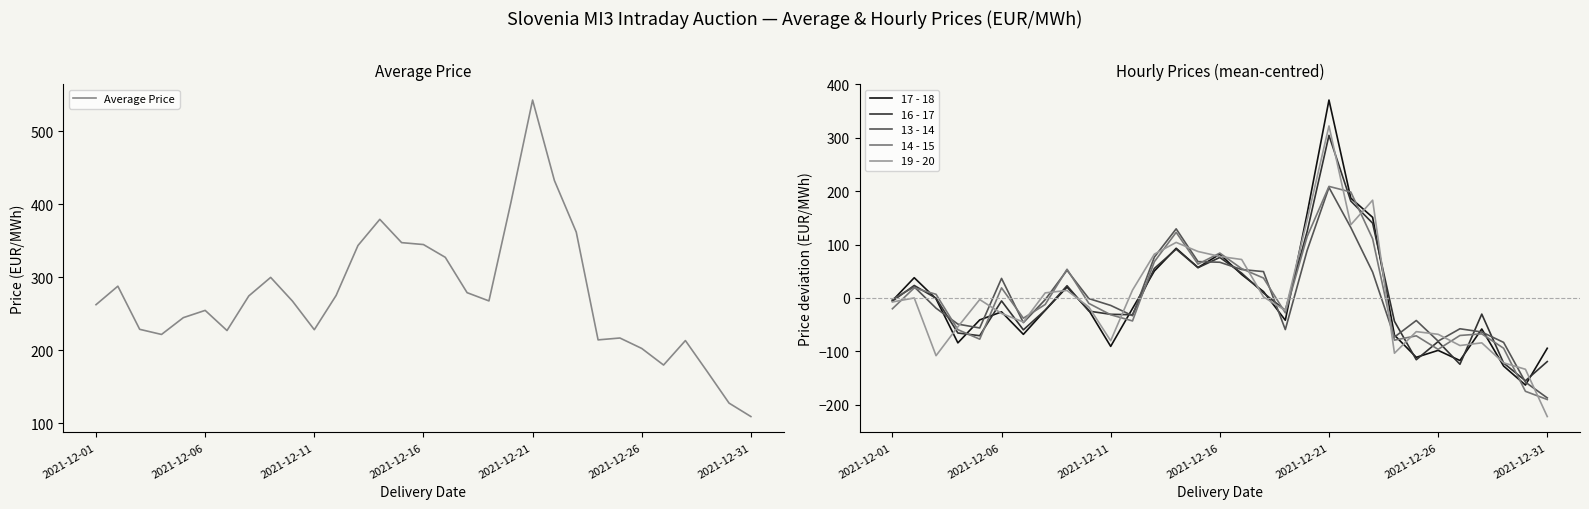

At which label does 16 - 17 first exceed -22?

2021-12-01